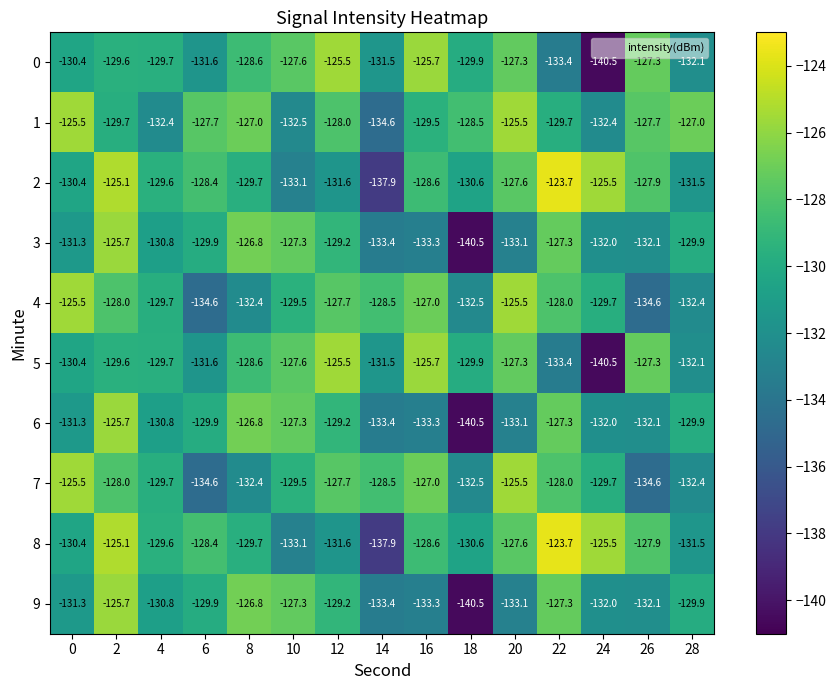

Is it true that 4 equals -129.5 at 10?

True